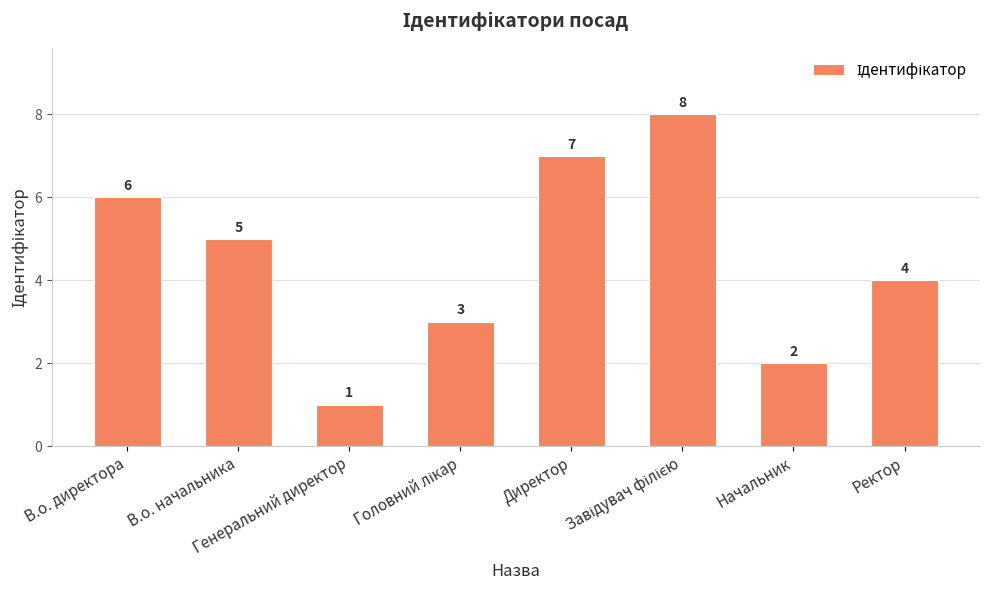

Count the values in the range 3 to 7.

5